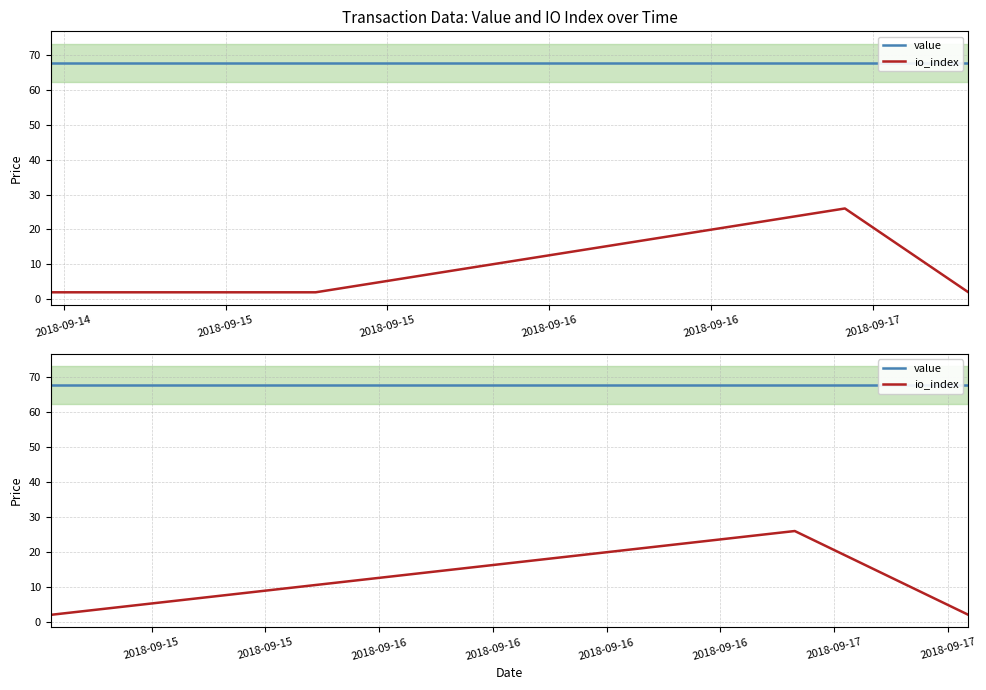

What are all the series names shown in the legend?

value, io_index